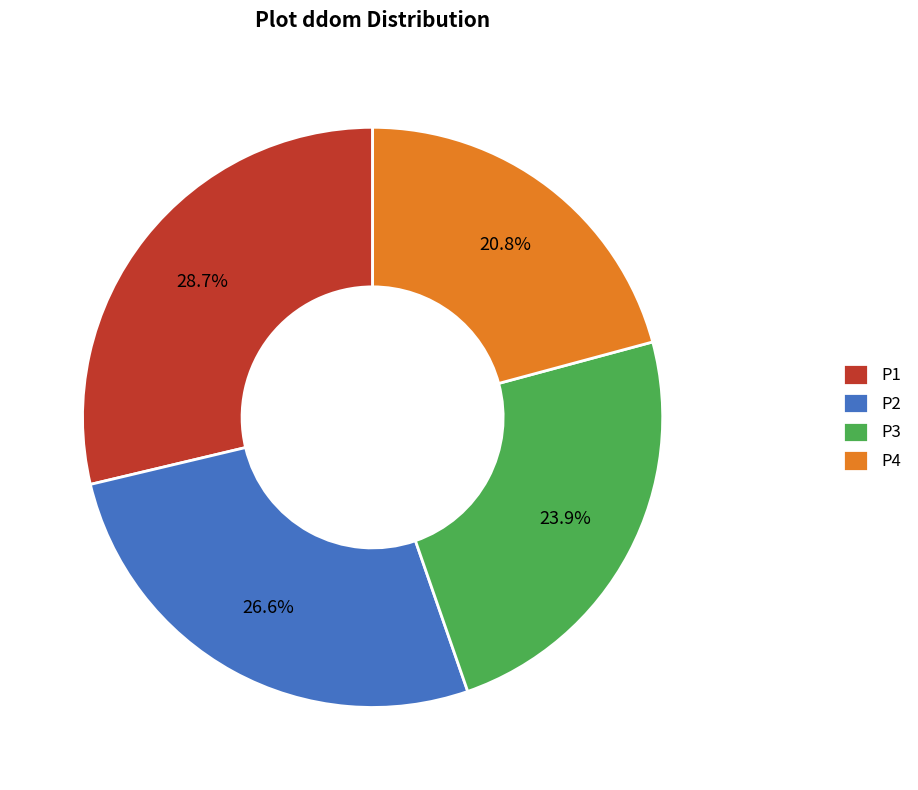

Which category has the smallest portion of the pie?

P4